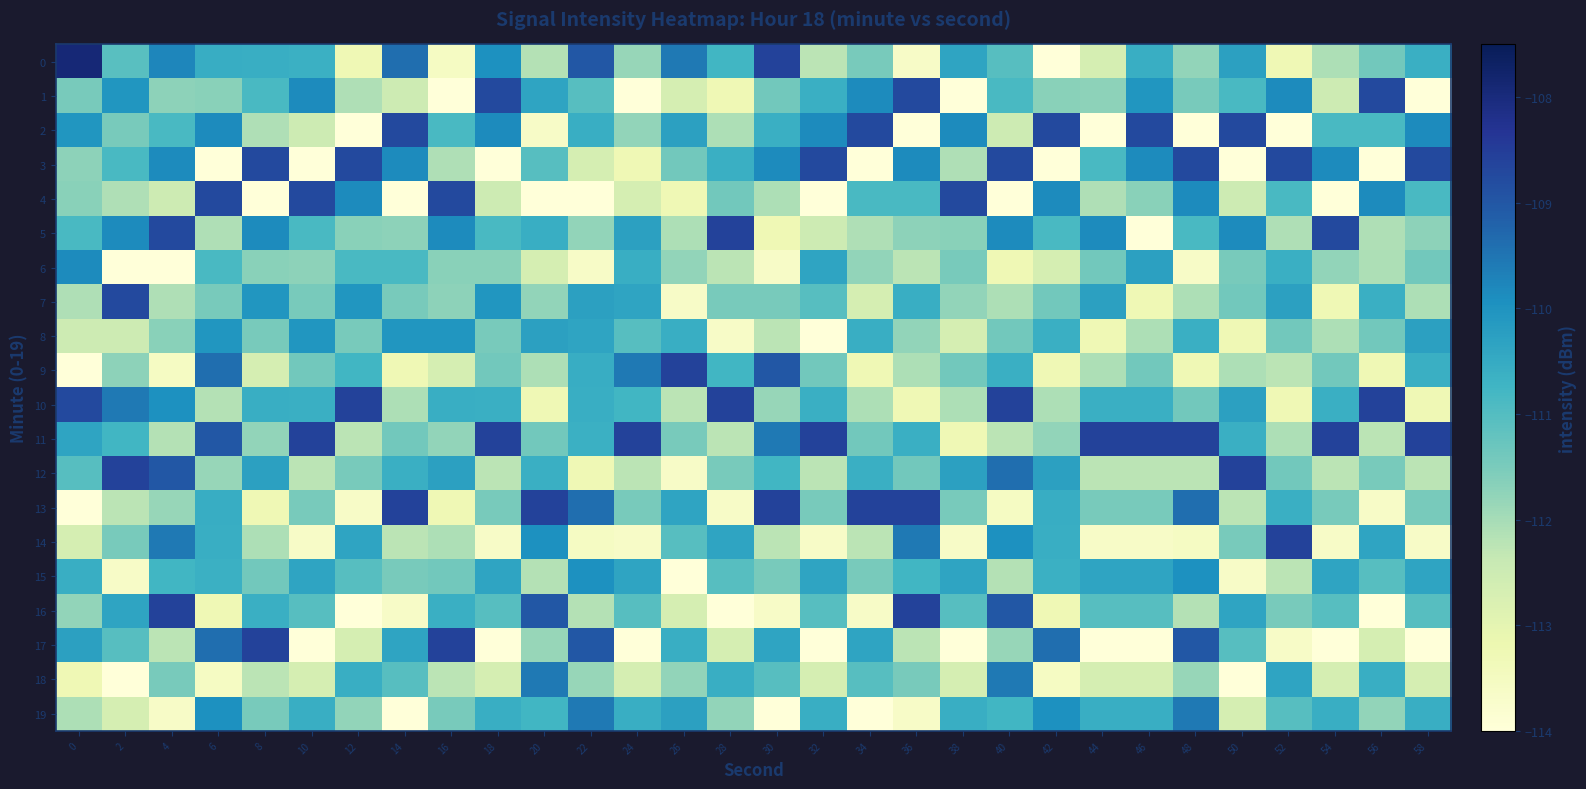

What is the spread (max minus min) of values at 30?

5.4